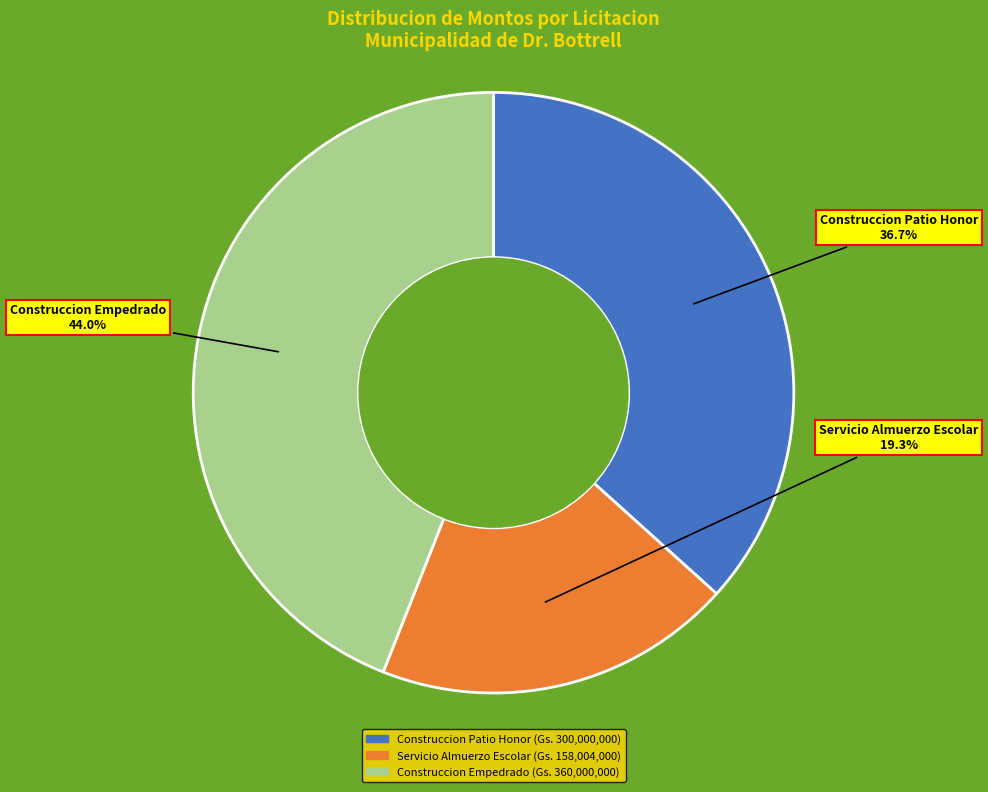

True or false: Construccion Empedrado accounts for 44% of the total.

True